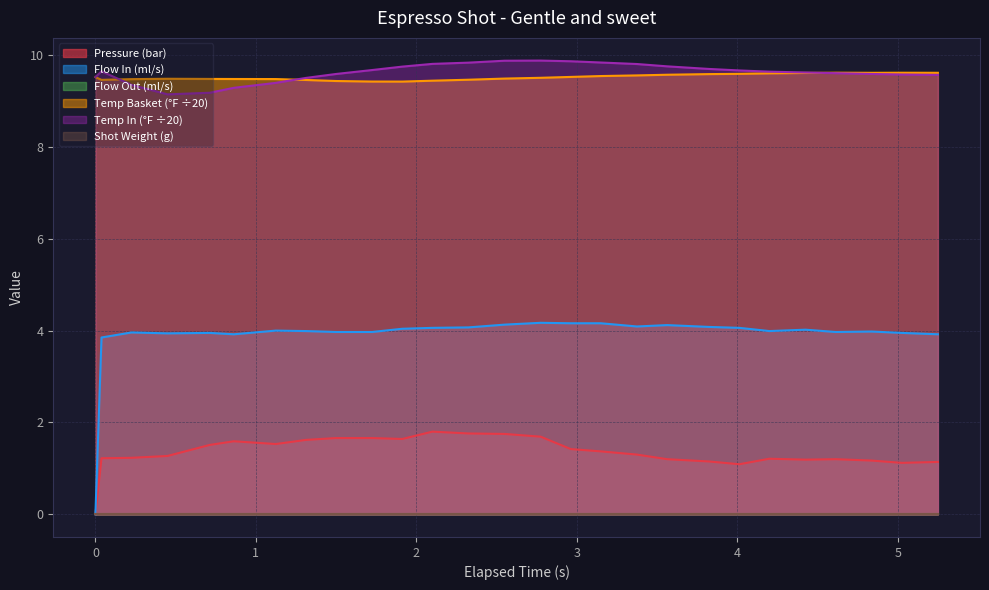

Between 1.312 and 4.836, which is larger?

1.312